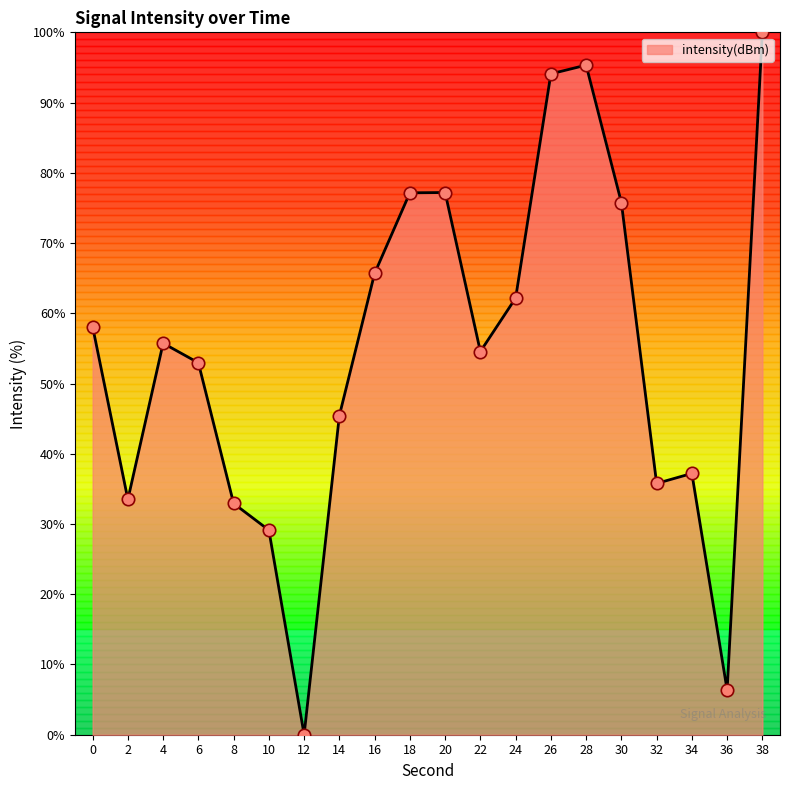

Which has a higher value, 24 or 6?

24